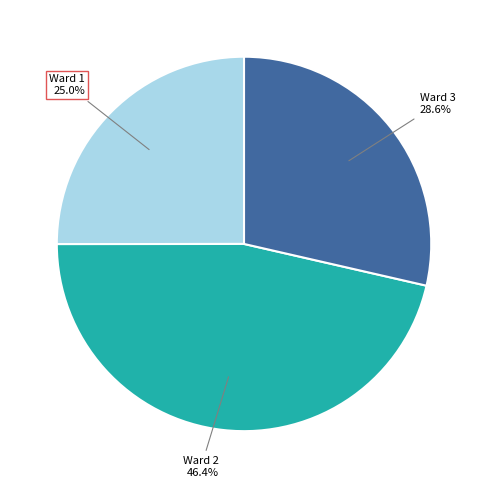

Does any single category account for the majority?

No